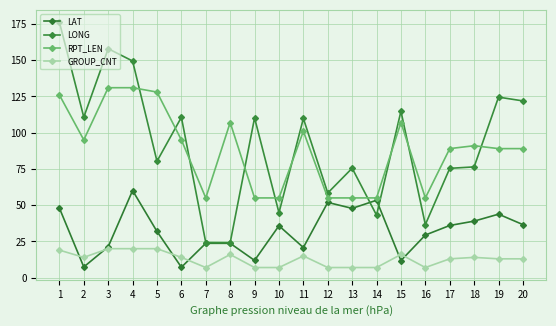

At which category is the sum across all series the highest?

1